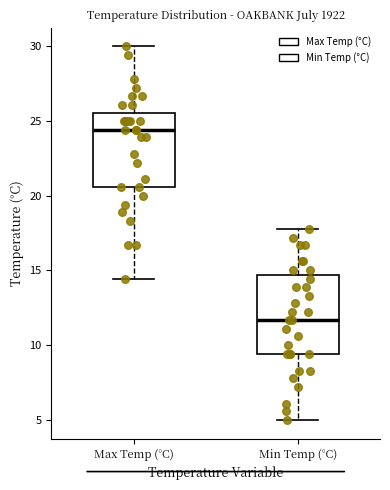

Reading left to right, read every box against the y-axis: the position of its median line, the range the box covers, and the ends of its whiskers. The values are not printed on the chart, so give them approximately, as read against the axis.

Max Temp (°C): median 24.5, box 20.5 to 25.5, whiskers 14.5 to 30.0
Min Temp (°C): median 11.5, box 9.5 to 14.5, whiskers 5.0 to 18.0